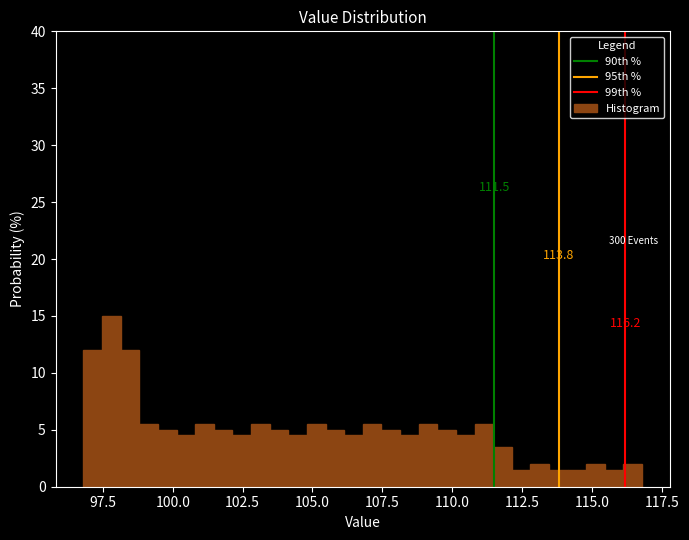

Around what value on the x-axis is the tallest bar? Give the approximate position of its centre, as read against the axis.

98.0